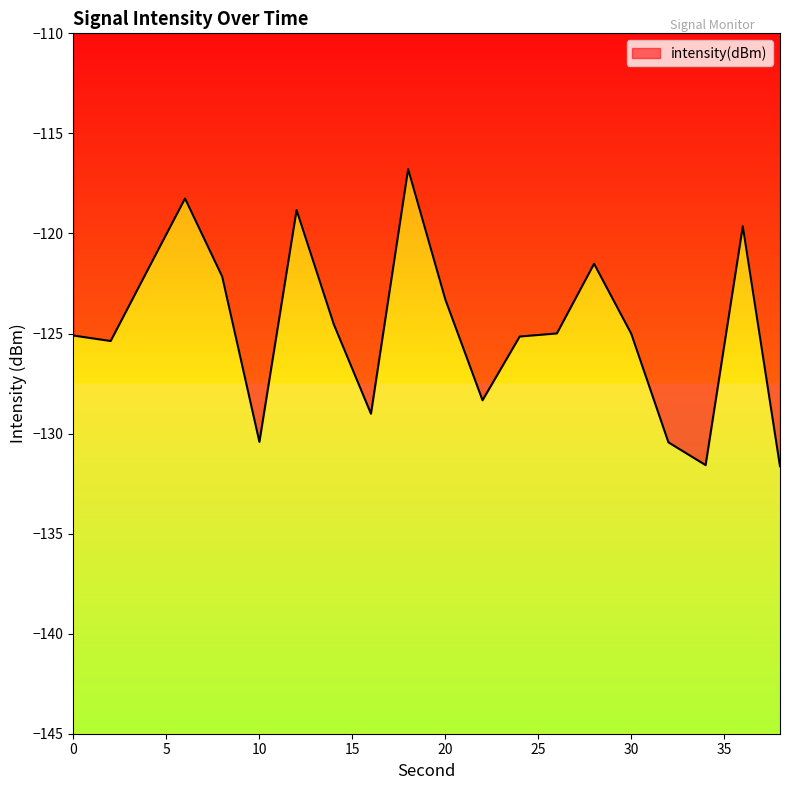

Reading right to left, what are all the values shown in this chart?

-131.6	-119.6	-131.6	-130.4	-125.0	-121.5	-125.0	-125.2	-128.3	-123.3	-116.8	-129.0	-124.5	-118.8	-130.4	-122.2	-118.3	-121.8	-125.4	-125.1